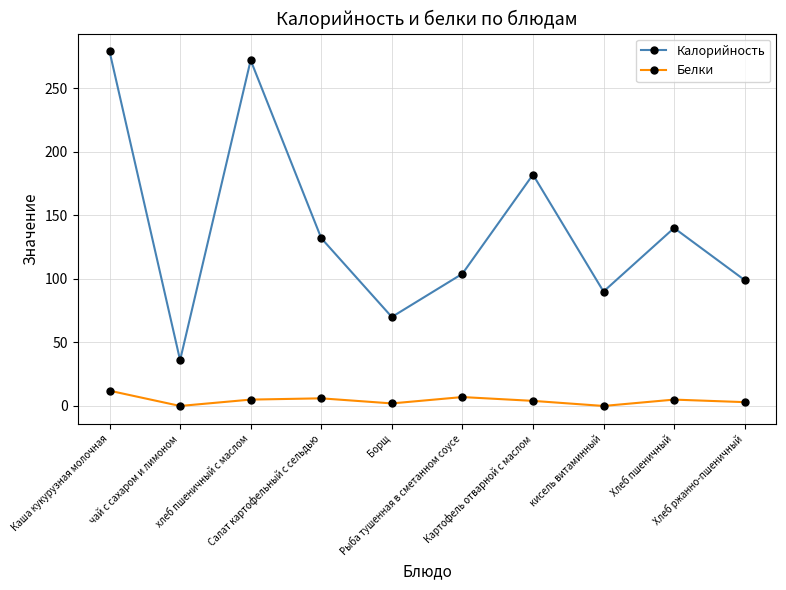

What is the difference between the second highest and minimum values in the Белки series?

7